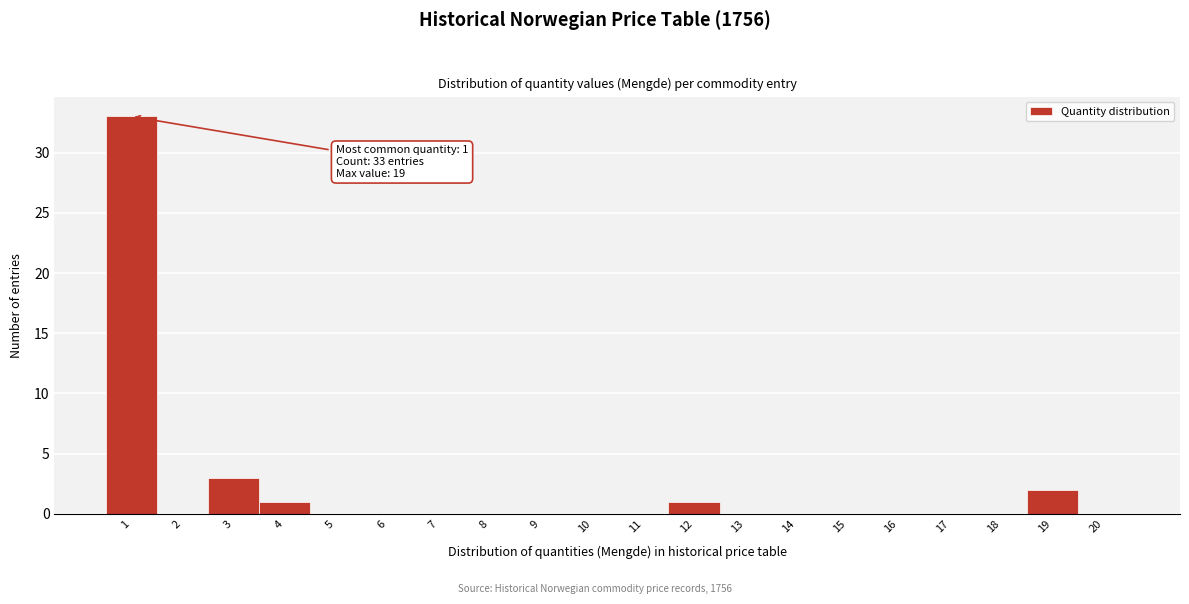

Which range on the x-axis has the tallest bar?

0.5 to 1.5